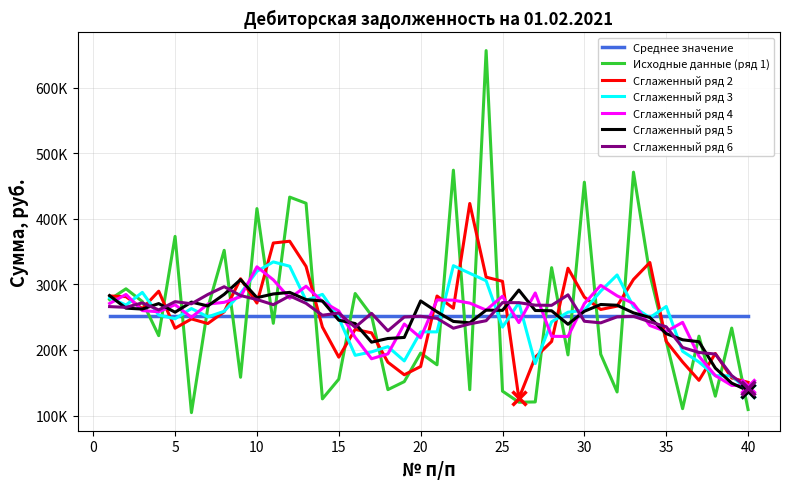

Is this an area chart (filled region under the line)?

No